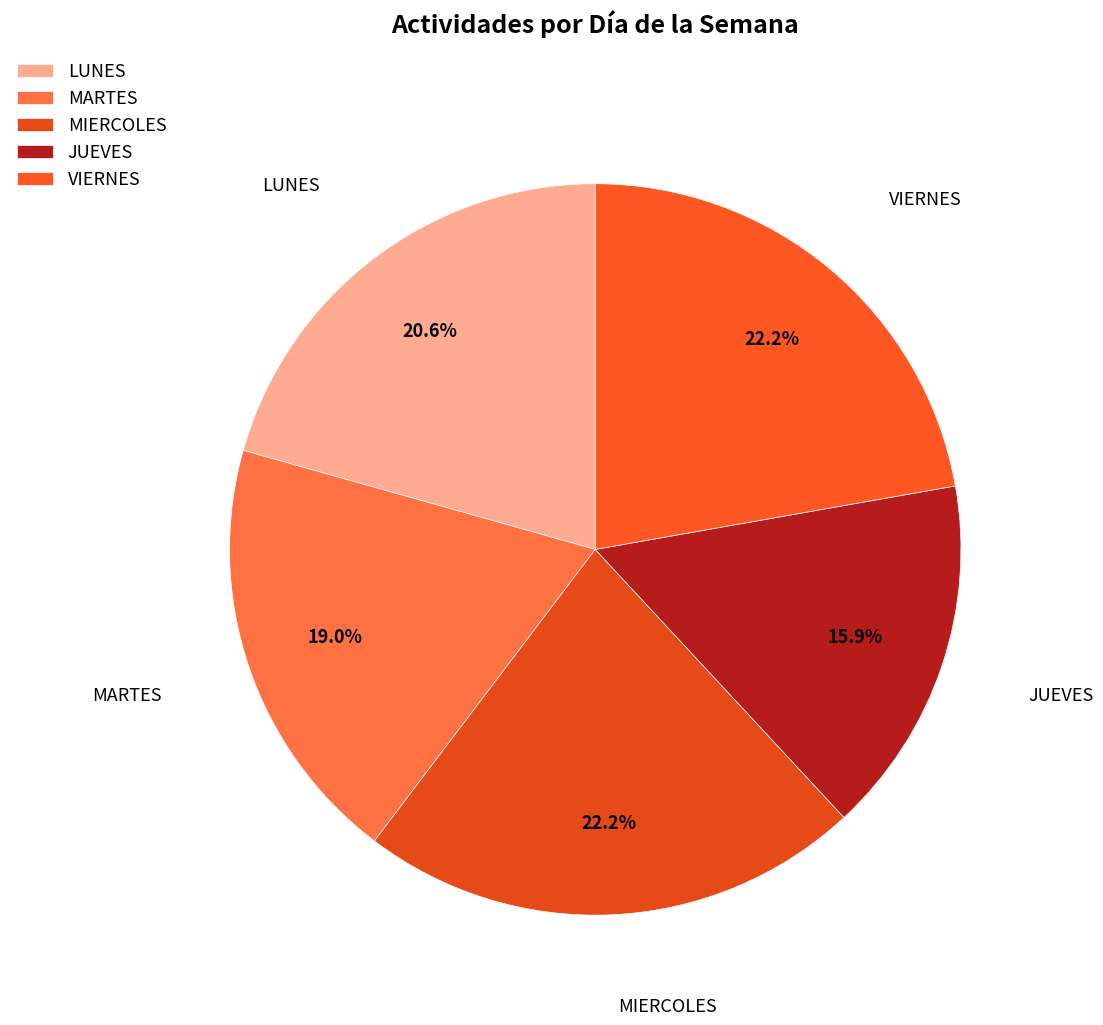

Approximately how many times larger is the value at MARTES compared to LUNES?

0.9